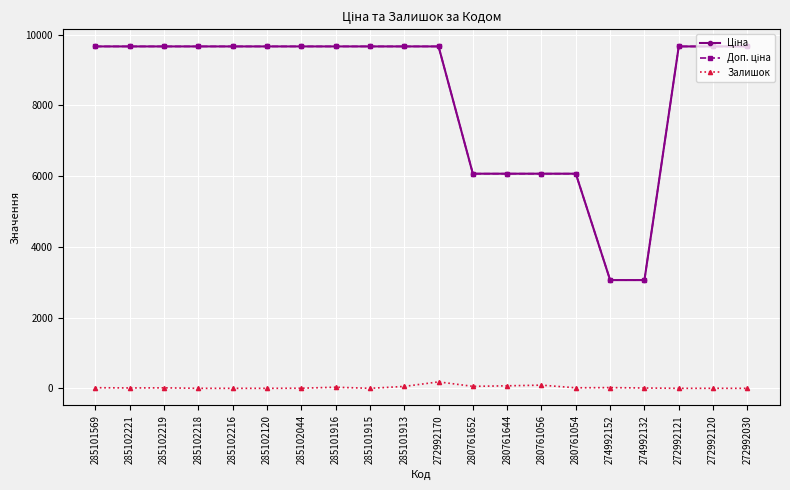

What is the greatest value displayed?

9664.7